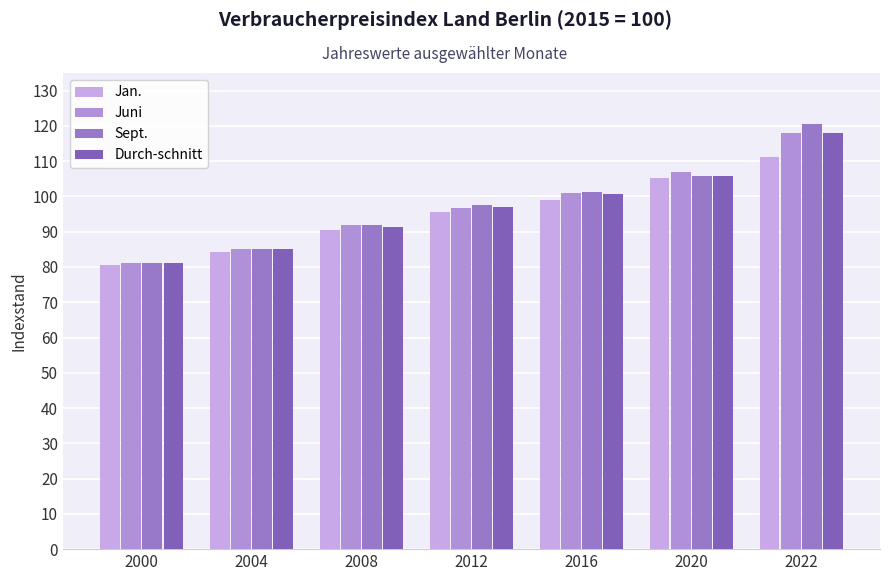

List the series in order of their peak value, lowest first.

Jan., Juni, Durch-schnitt, Sept.